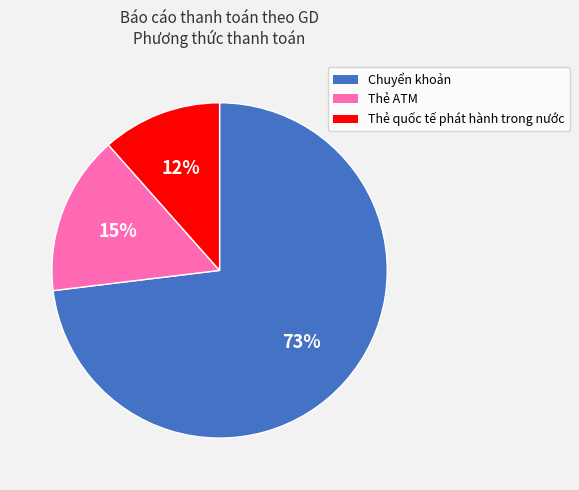

True or false: Thẻ quốc tế phát hành trong nước accounts for 1% of the total.

False